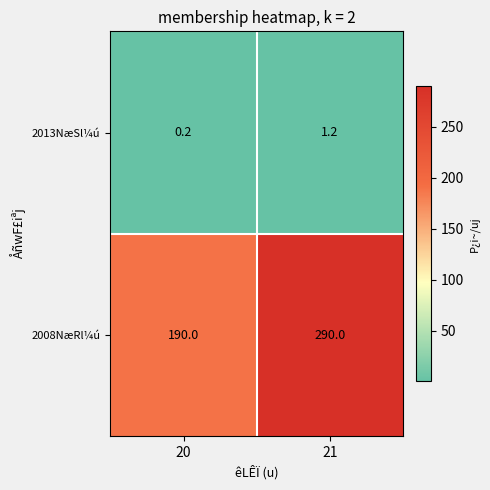

Reading right to left, what are all the values shown in this chart?

2013NæSl¼ú: 21=1.2	20=0.2
2008NæRl¼ú: 21=290.0	20=190.0